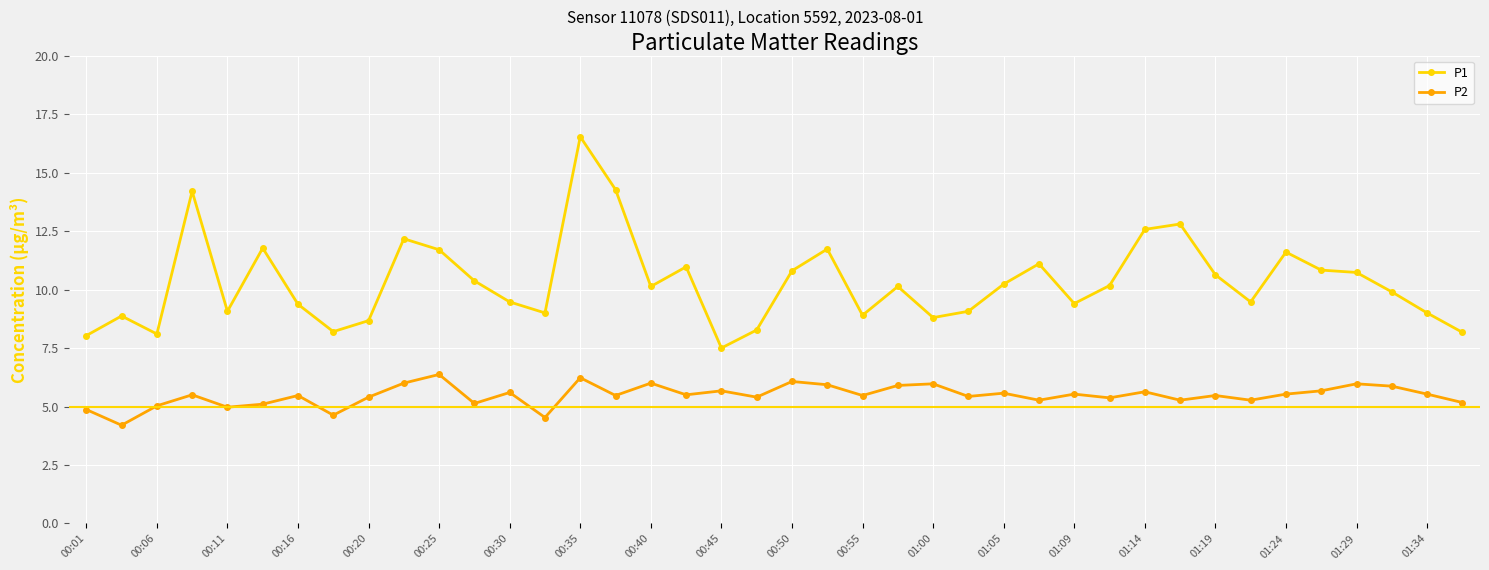

List the series in order of their overall mean, highest first.

P1, P2